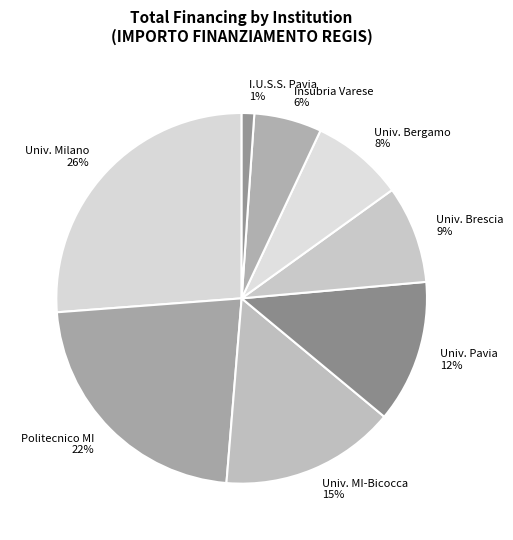

To the nearest percent, what is the average slice percentage?

12%